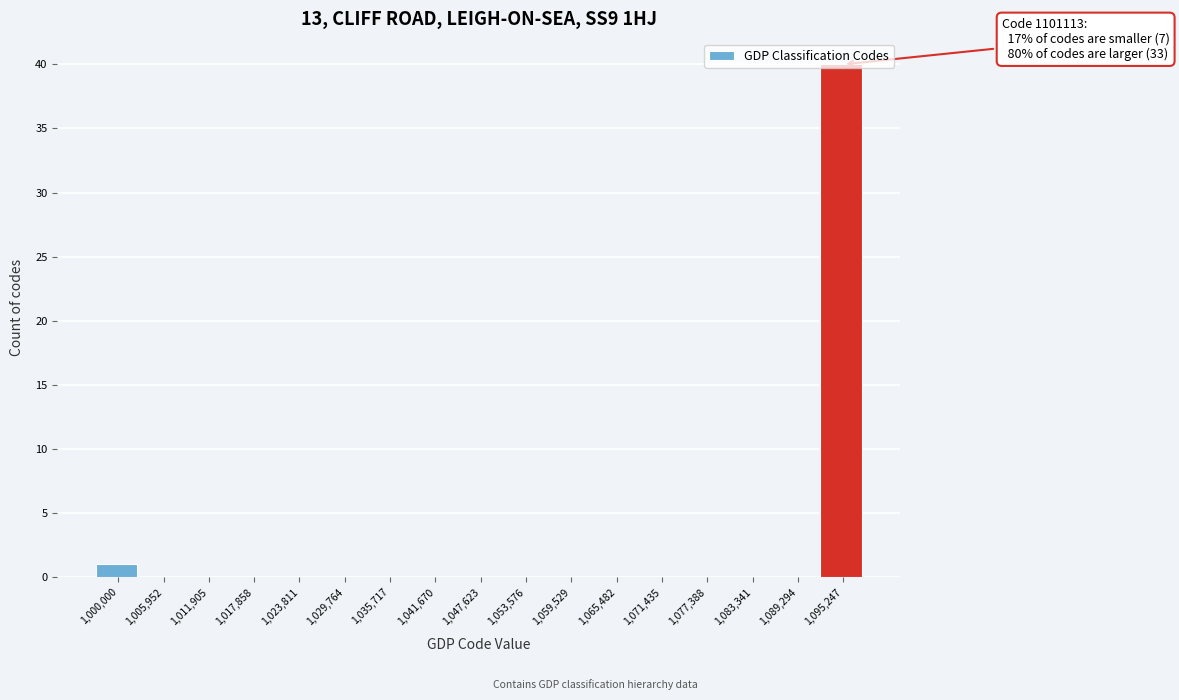

Which has a higher value, 1,095,247 or 1,077,388?

1,095,247